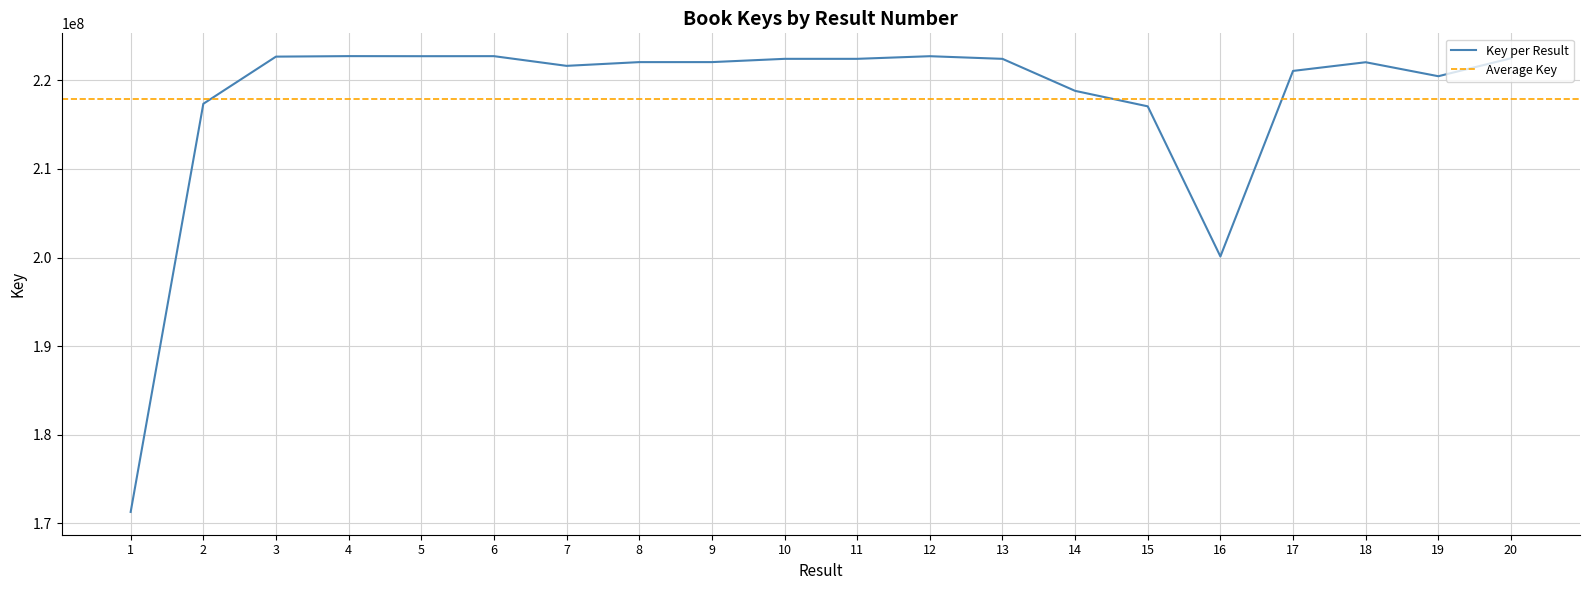

Count the number of values greater than 222061697.

9